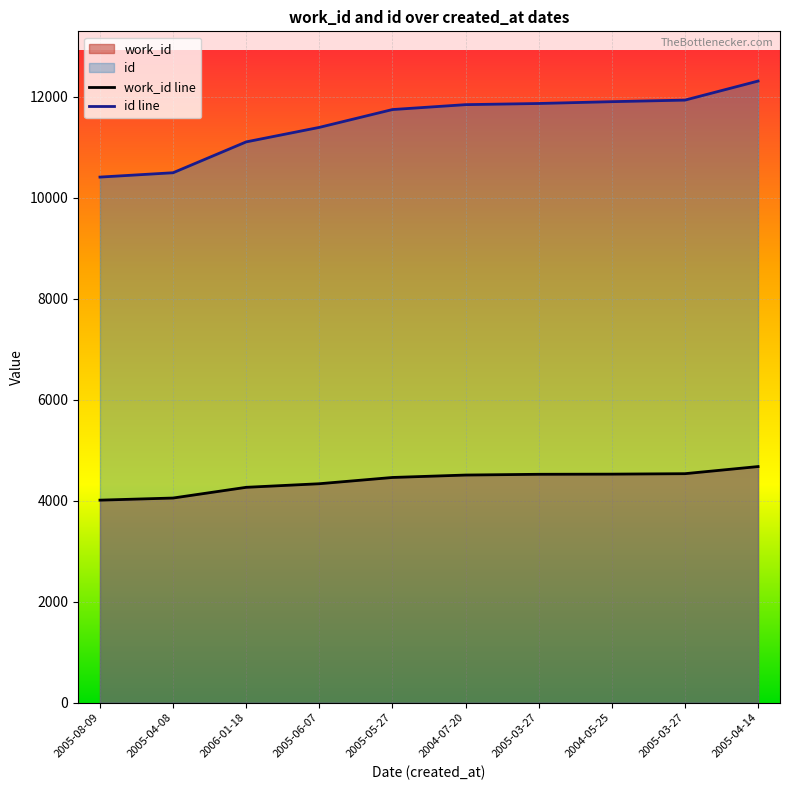

How many lines are shown in the chart?

2